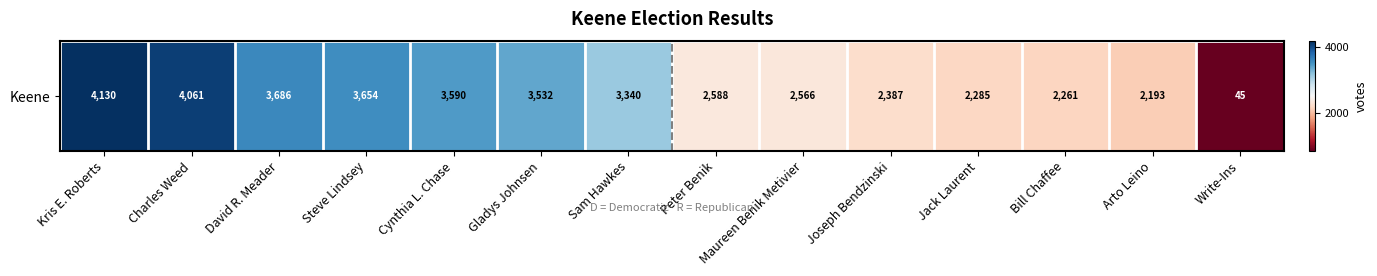

List the labels in order of value, smallest first.

Write-Ins, Arto Leino, Bill Chaffee, Jack Laurent, Joseph Bendzinski, Maureen Benik Metivier, Peter Benik, Sam Hawkes, Gladys Johnsen, Cynthia L. Chase, Steve Lindsey, David R. Meader, Charles Weed, Kris E. Roberts